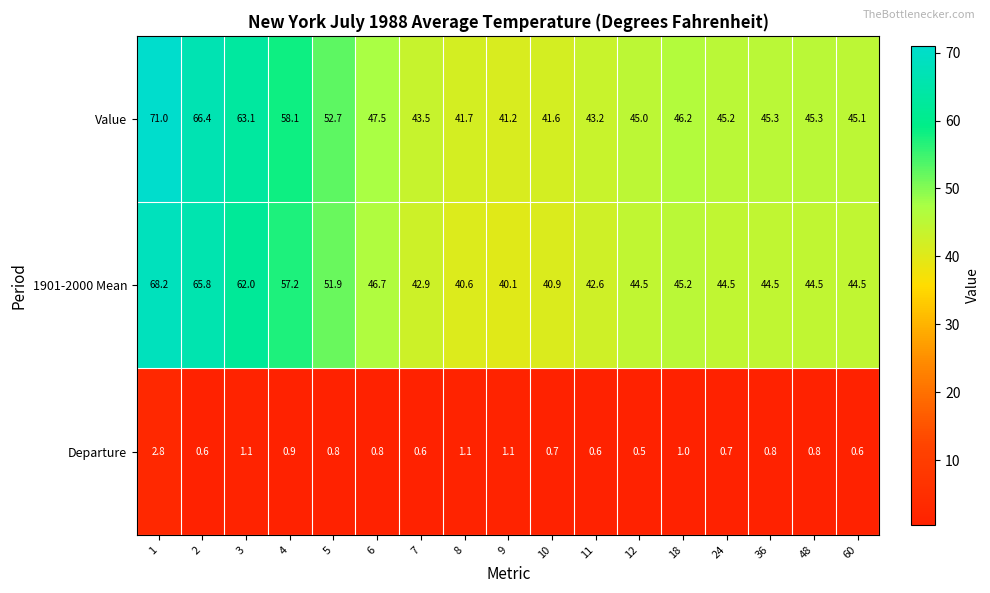

Where is Value nearest to the value 56?

4